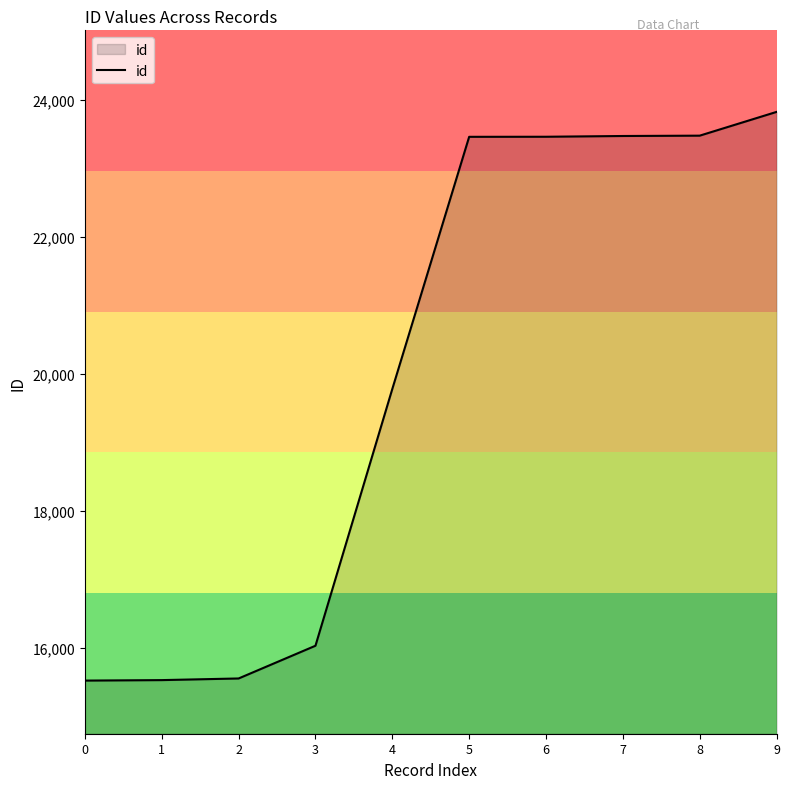

What is the difference between the maximum and minimum values?

8307